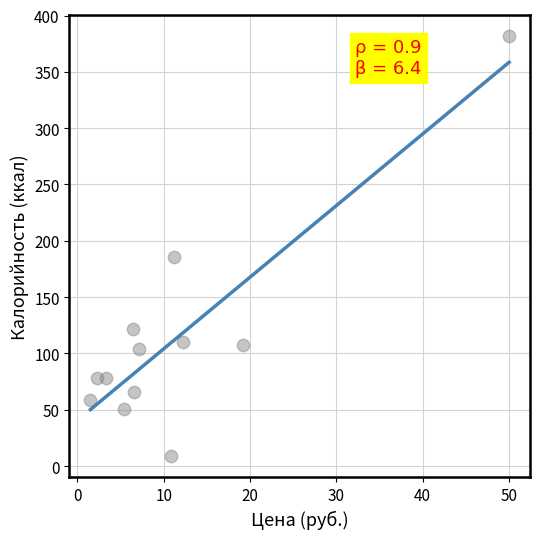

What is the average X value?

11.3